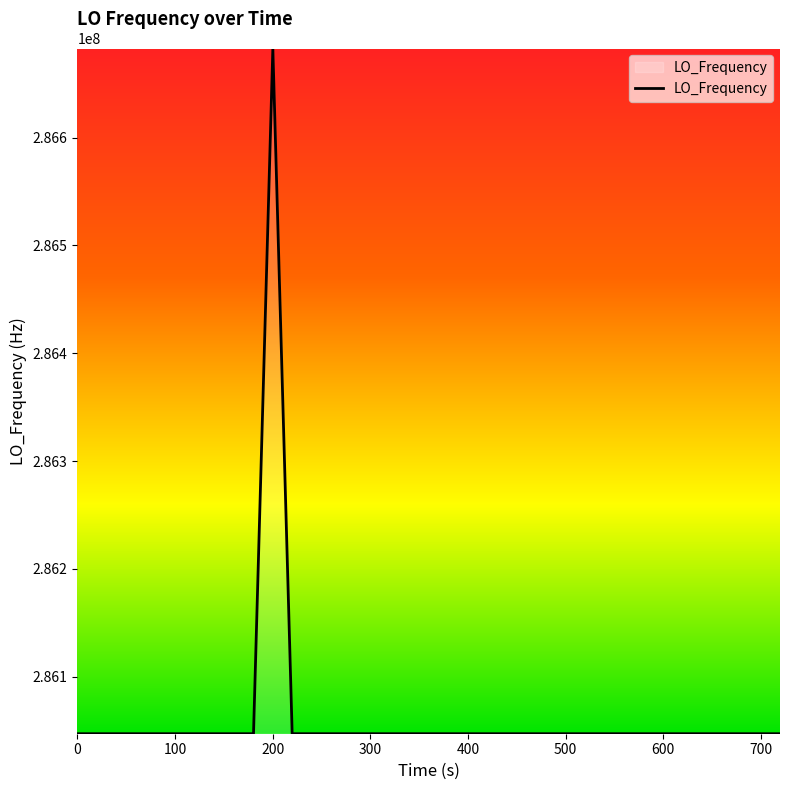

What is the average value?

286062894.7